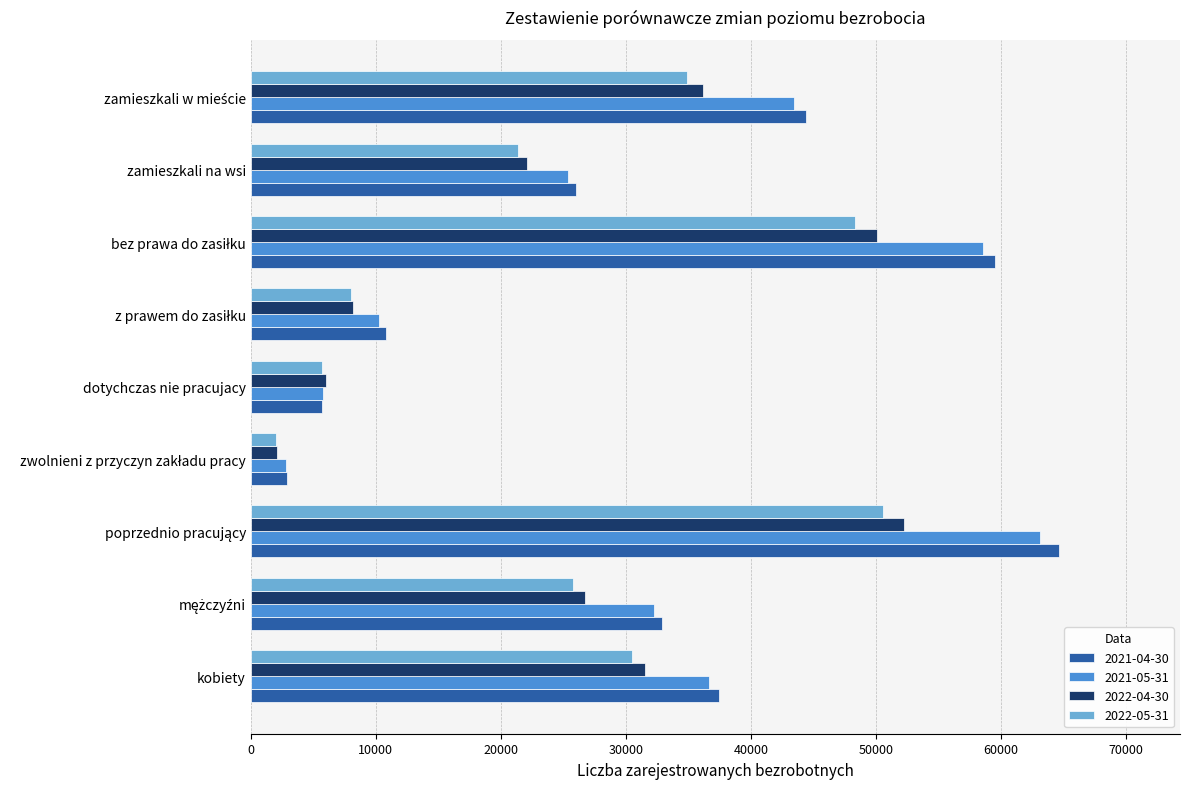

The 2022-04-30 series shows 31539 at kobiety. True or false?

True